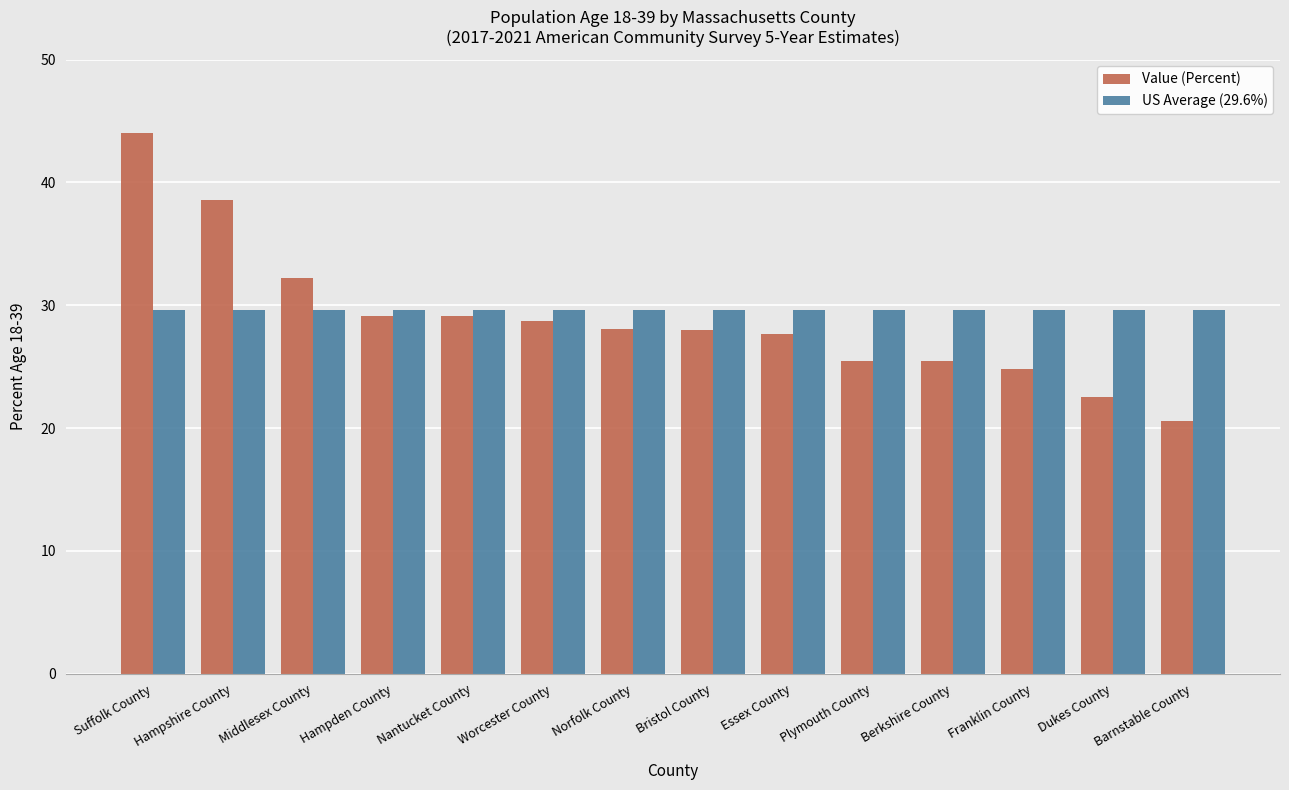

How many series are shown in this chart?

2